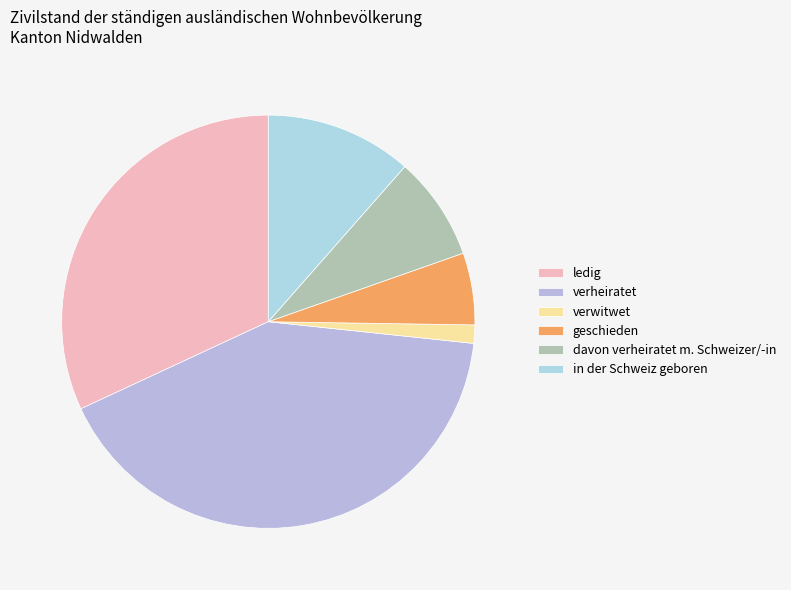

How many segments does this pie chart have?

6